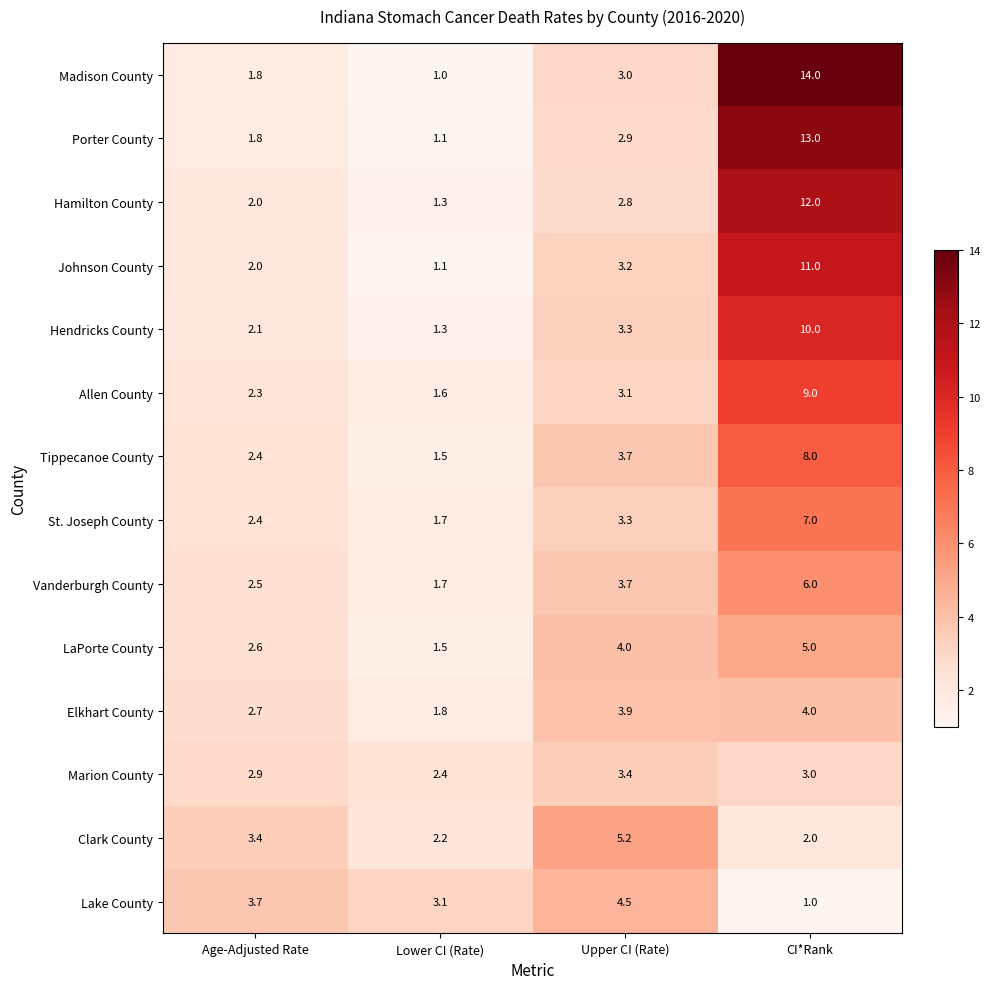

What is the approximate value of Hendricks County at CI*Rank?

10.0